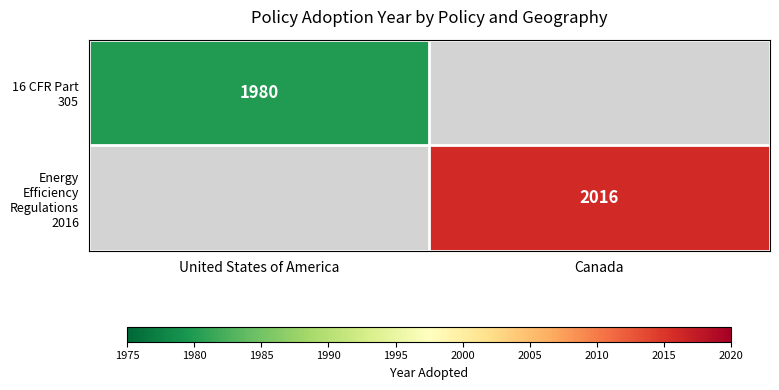

Which label corresponds to the smallest value in the chart?

United States of America